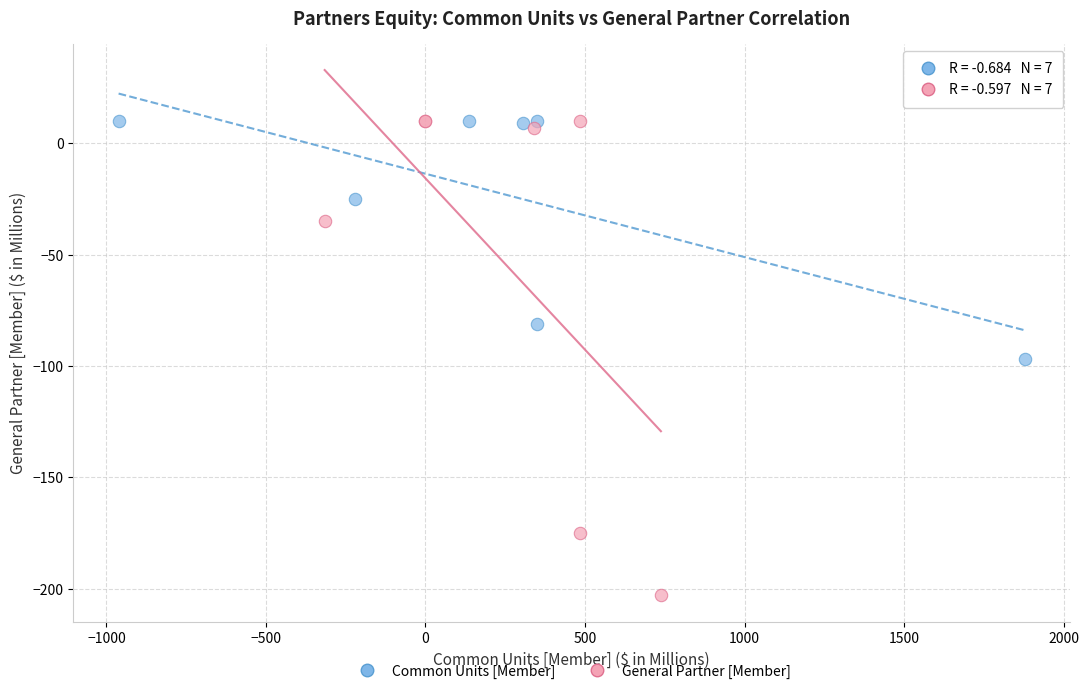

Which series reaches the minimum Y coordinate?

General Partner [Member]